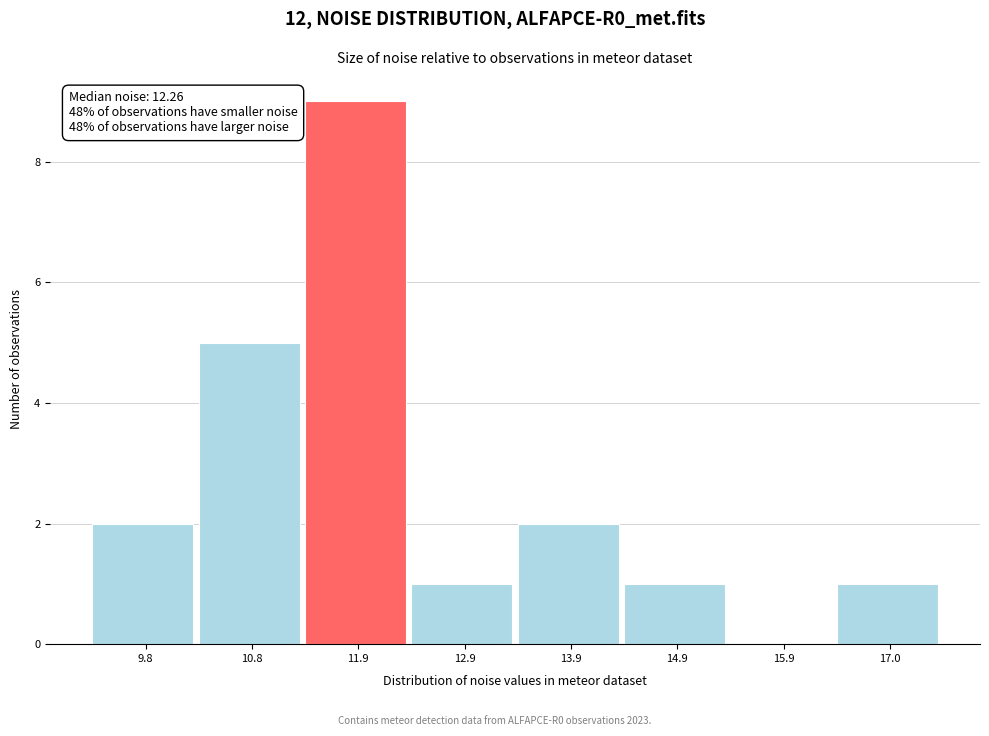

Reading right to left, what are all the values shown in this chart?

17.0=1	15.9=0	14.9=1	13.9=2	12.9=1	11.9=9	10.8=5	9.8=2